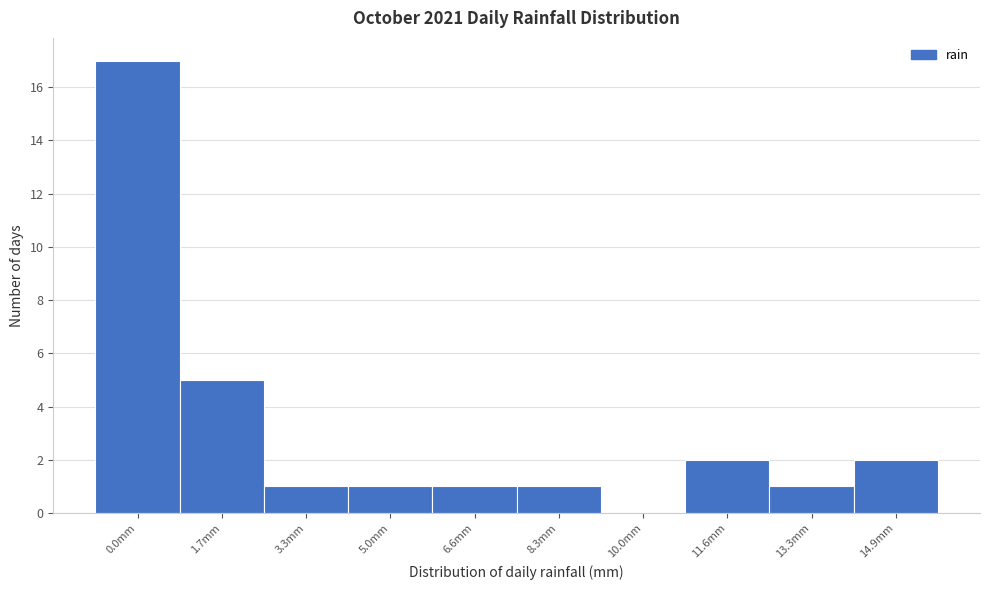

Reading right to left, transcribe all the data shown in this chart.

14.9mm=2	13.3mm=1	11.6mm=2	10.0mm=0	8.3mm=1	6.6mm=1	5.0mm=1	3.3mm=1	1.7mm=5	0.0mm=17